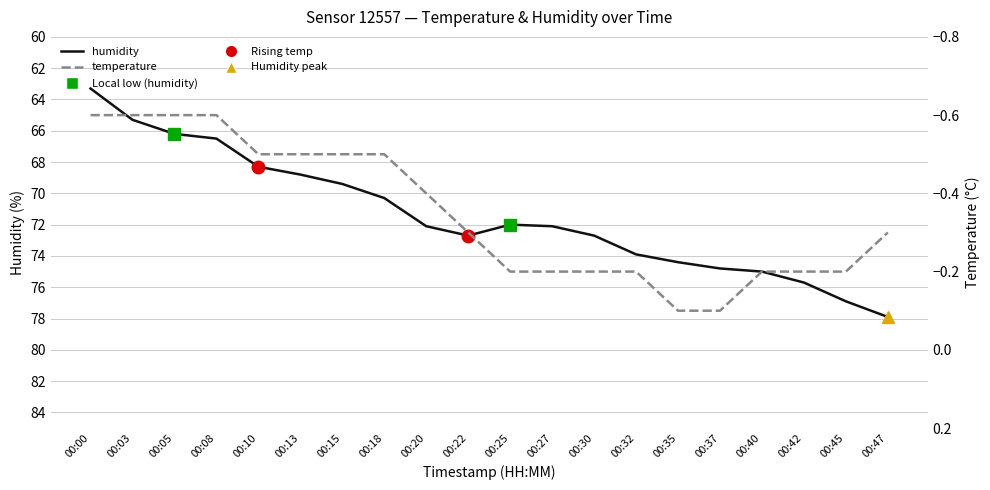

Which series has the largest range (max minus min)?

humidity